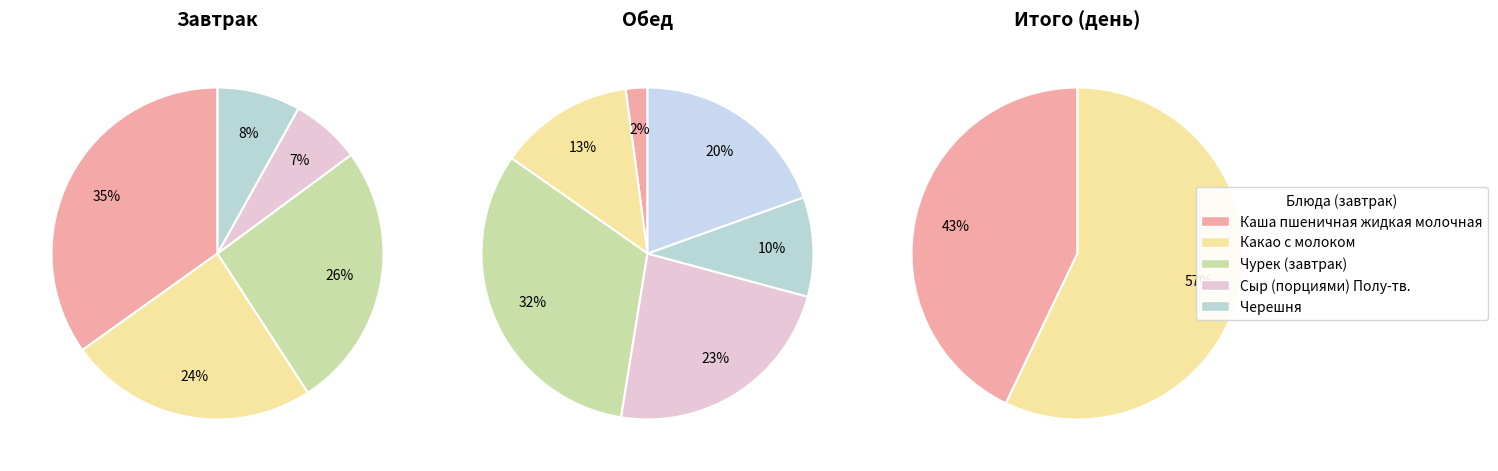

Combined, do Куры отварные and Чурек (обед) account for over 50%?

No